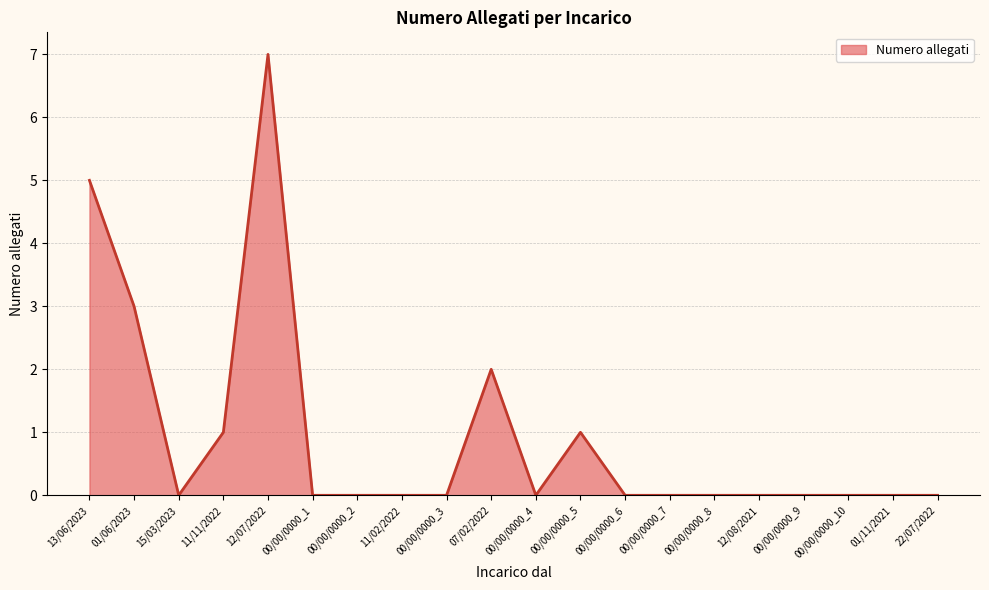

Which has a higher value, 00/00/0000_5 or 00/00/0000_3?

00/00/0000_5